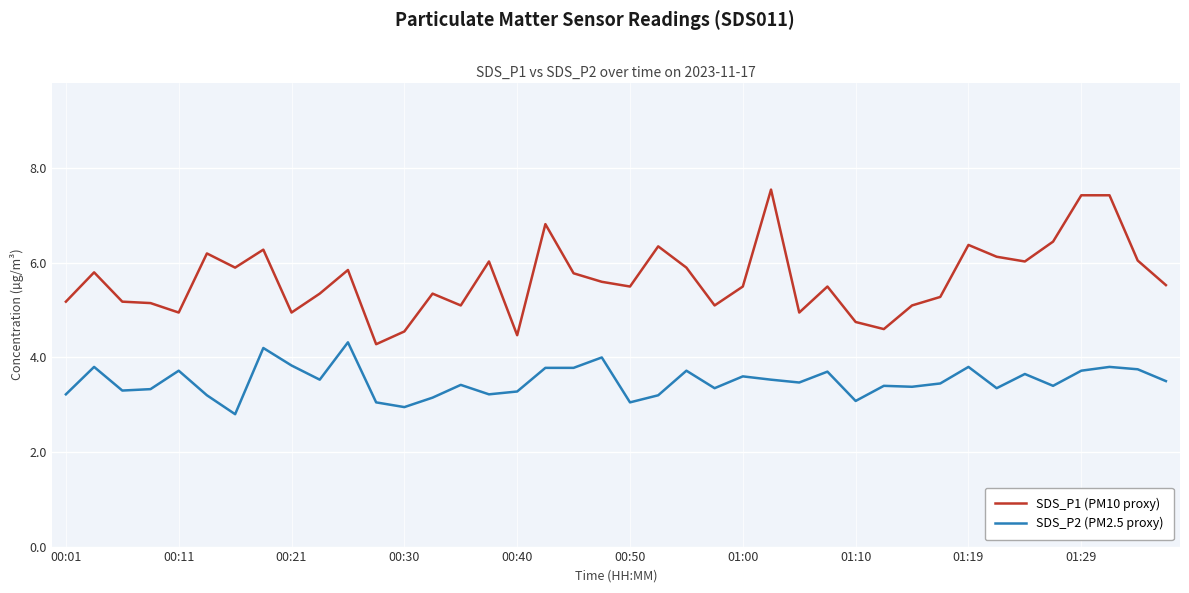

Which series has the widest spread of values?

SDS_P1 (PM10 proxy)